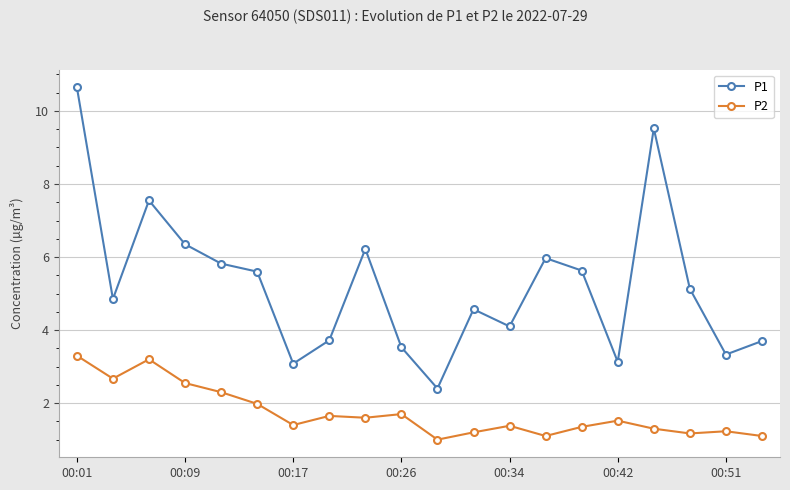

True or false: P1 has more than 0 points higher than both neighbors.

True